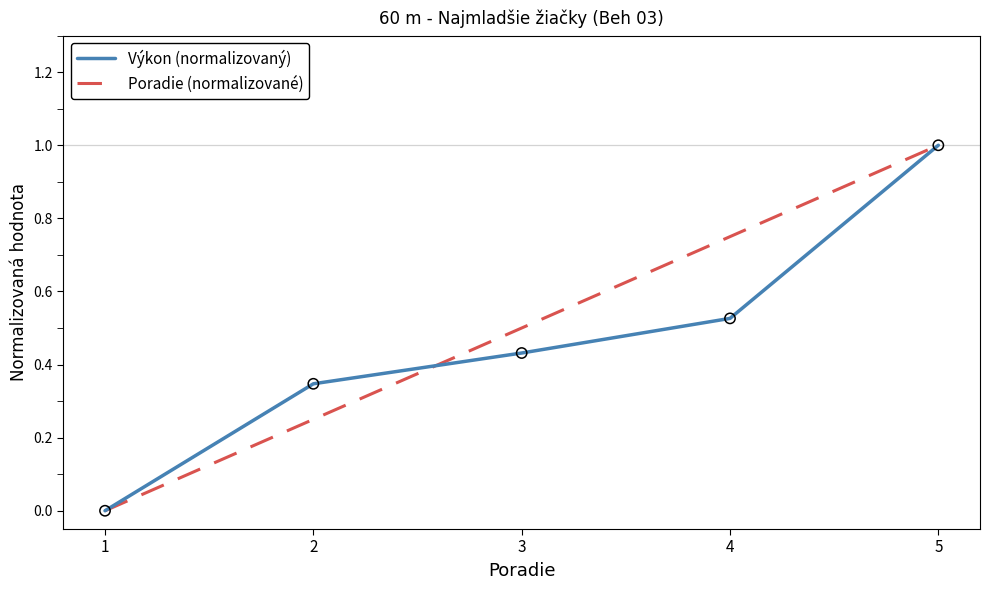

What are all the series names shown in the legend?

Výkon (normalizovaný), Poradie (normalizované)